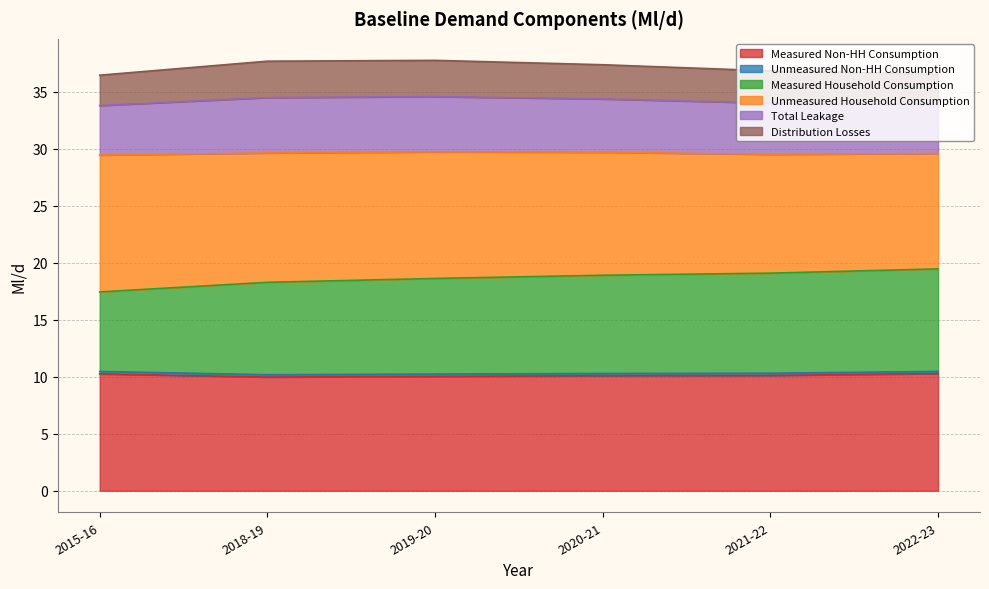

What is the label of the 2nd point from the left?

2018-19